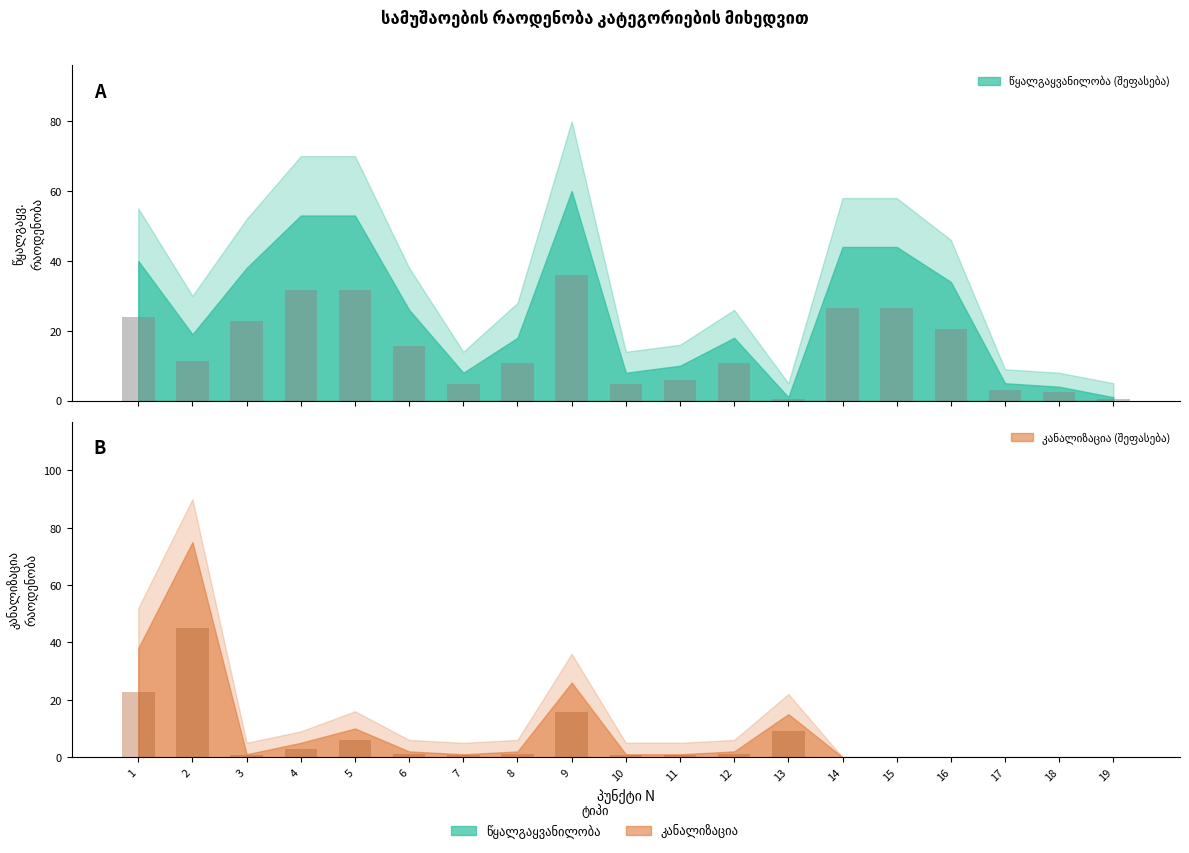

Is the value of კანალიზაცია (რაოდენობა) at 14 greater than the value of წყალგაყვანილობა (რაოდენობა) at 18?

No